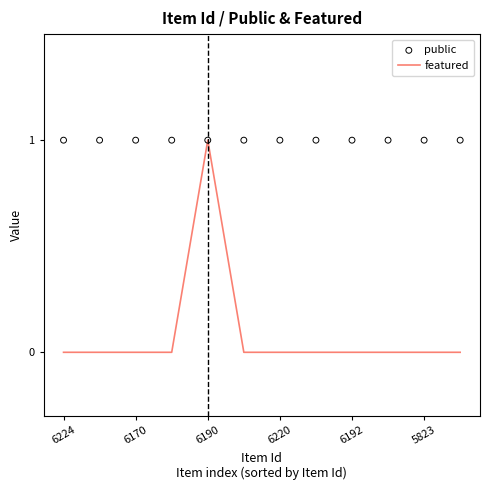

What are all the series names shown in the legend?

featured, public